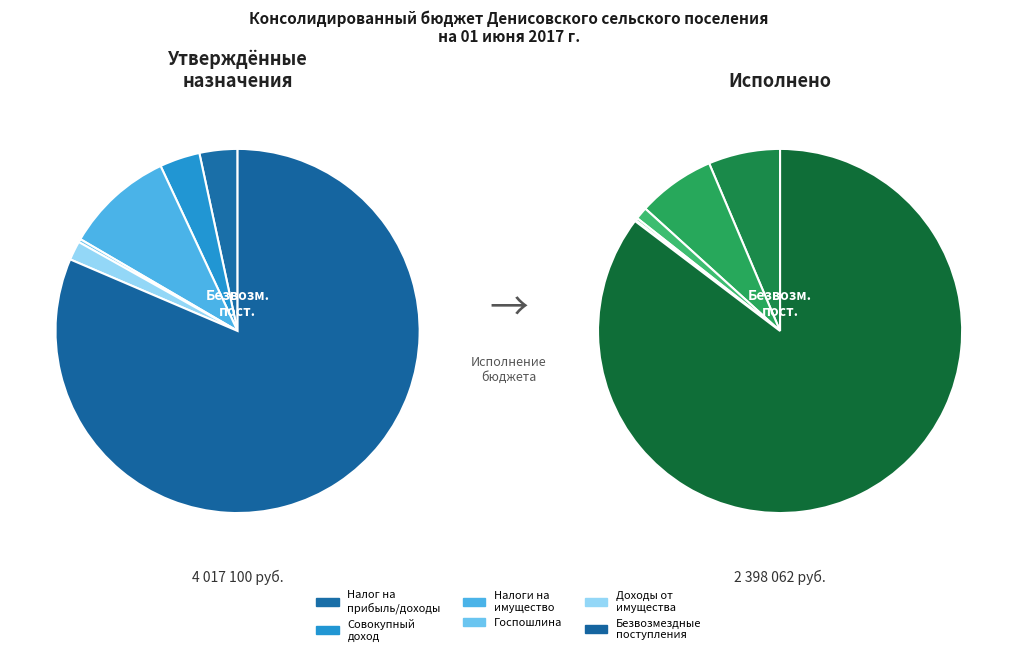

True or false: ДОХОДЫ ОТ ИСПОЛЬЗОВАНИЯ ИМУЩЕСТВА accounts for 0% of the total.

True